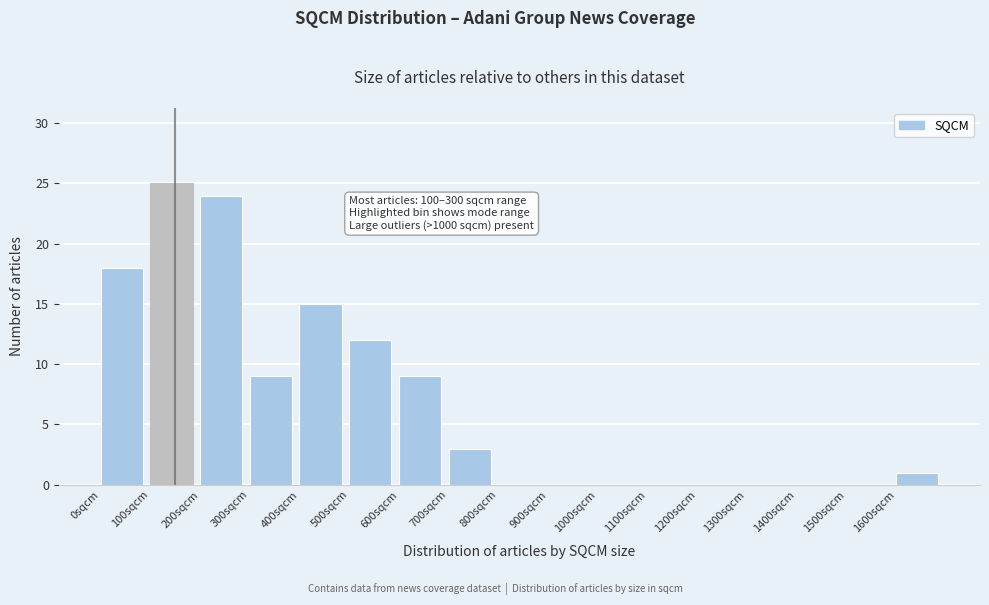

Over which range of the x-axis is the bar tallest?

100 to 200